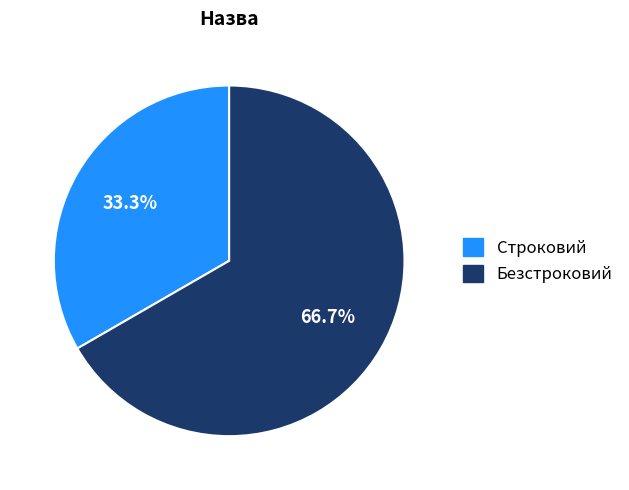

Is the sum of Безстроковий and Строковий greater than half?

Yes